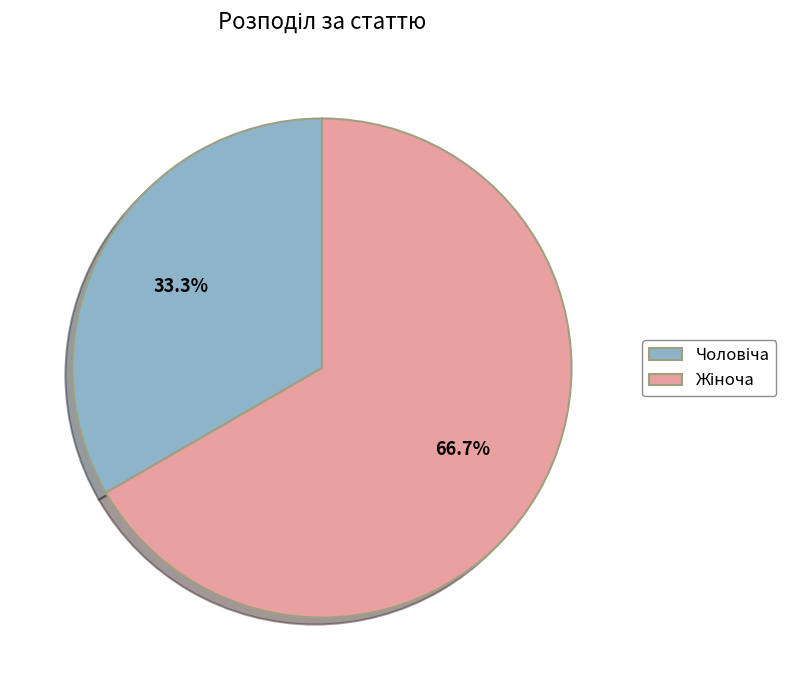

Is there a majority slice in this chart?

Yes